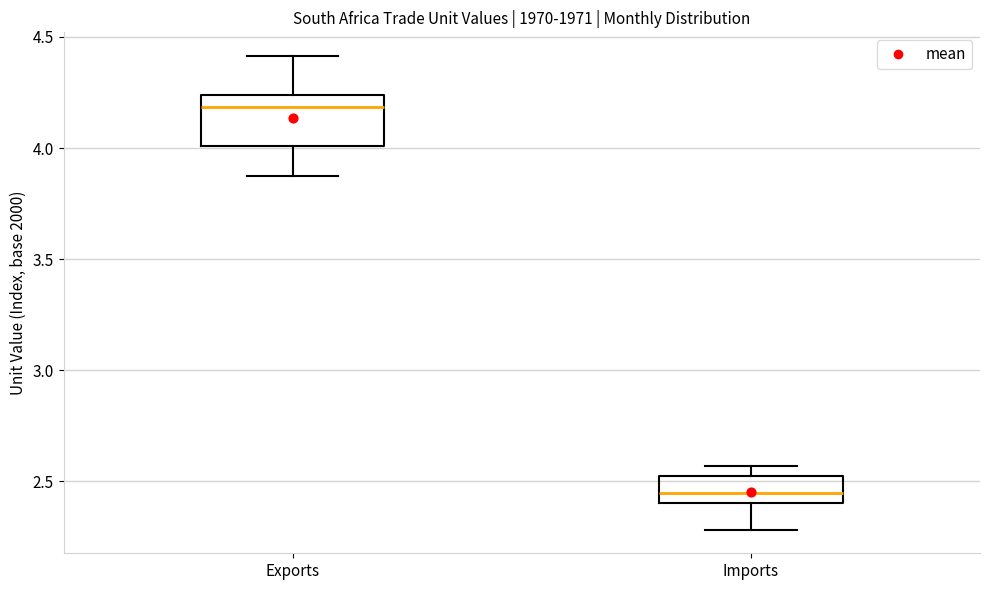

Reading left to right, read every box against the y-axis: the position of its median line, the range the box covers, and the ends of its whiskers. The values are not printed on the chart, so give them approximately, as read against the axis.

Exports: median 4.20, box 4.00 to 4.25, whiskers 3.85 to 4.40
Imports: median 2.45, box 2.40 to 2.50, whiskers 2.30 to 2.55